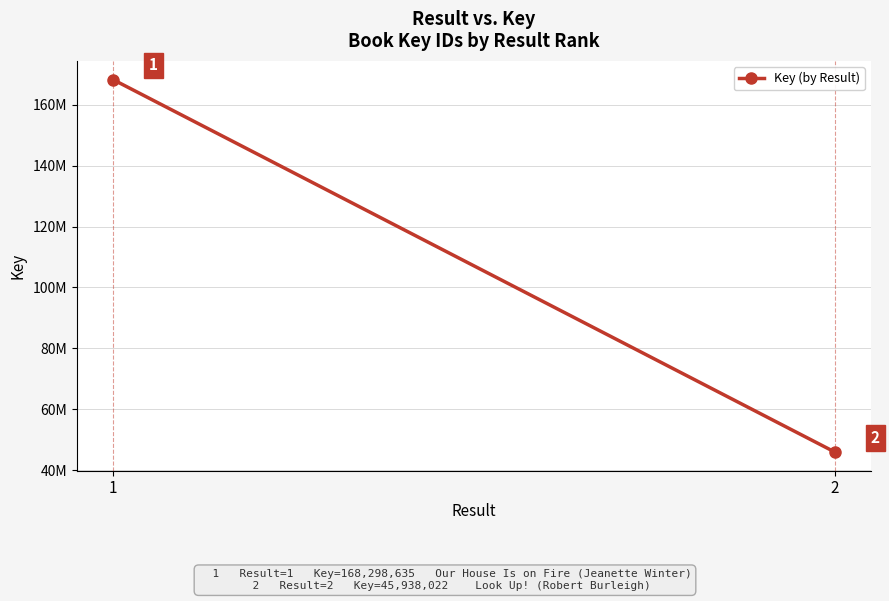

The chart shows a value of 45938022 at 2. True or false?

True